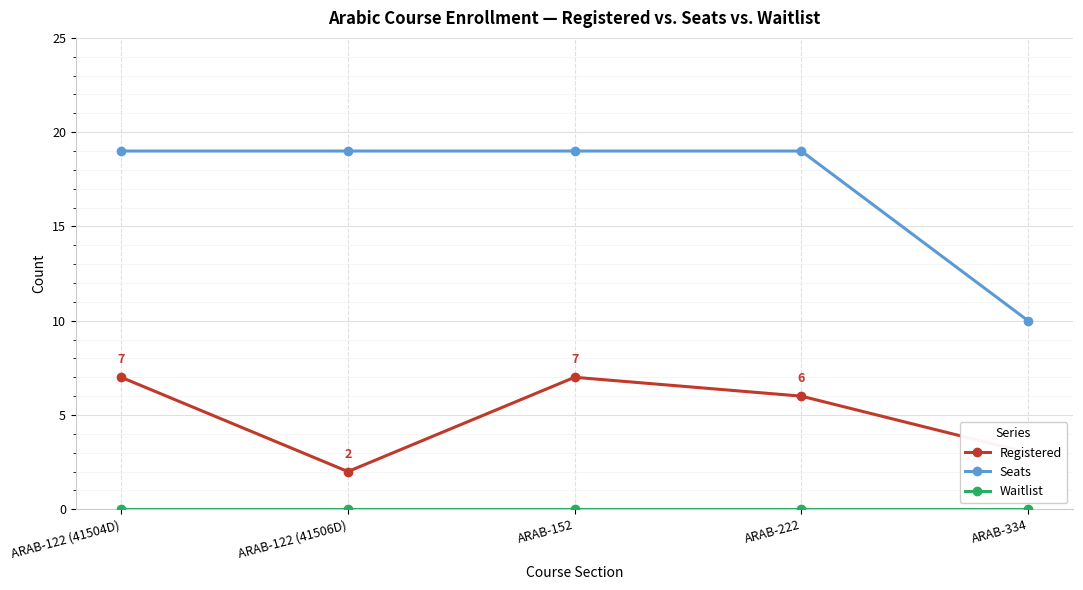

How many lines are shown in the chart?

3